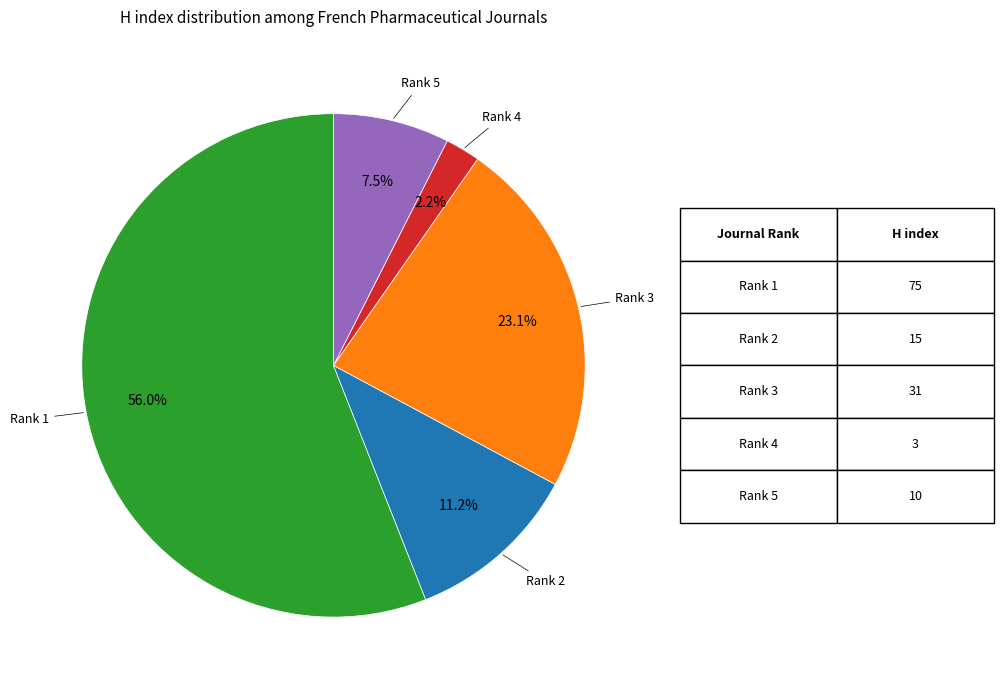

Is there any slice that represents more than half of the pie?

Yes